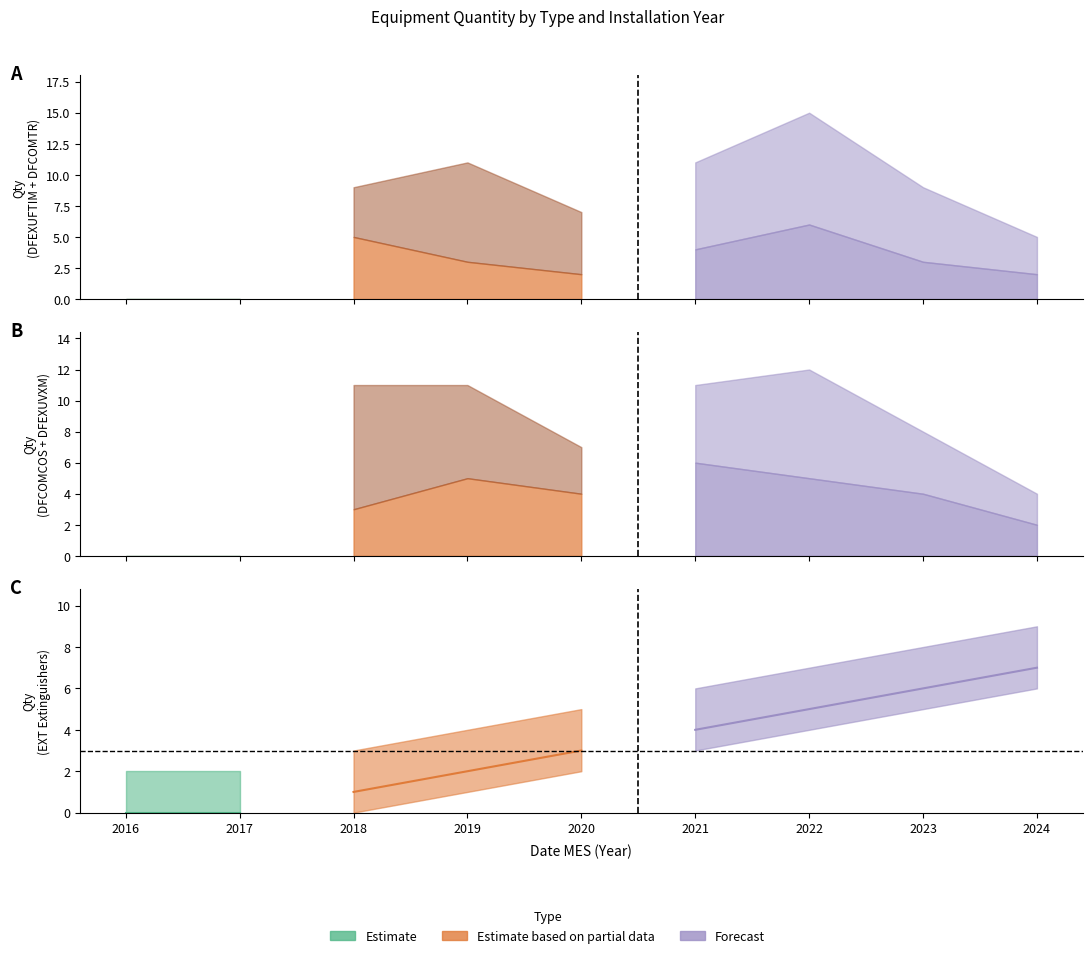

Read the EXT value at 2021.

4